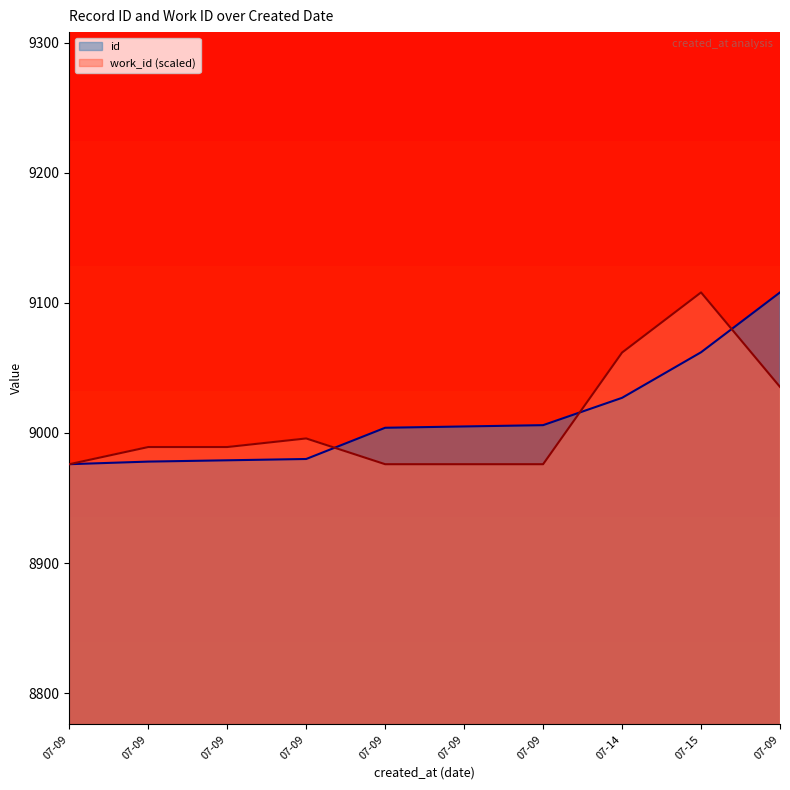

Which series has the largest total across all categories?

id